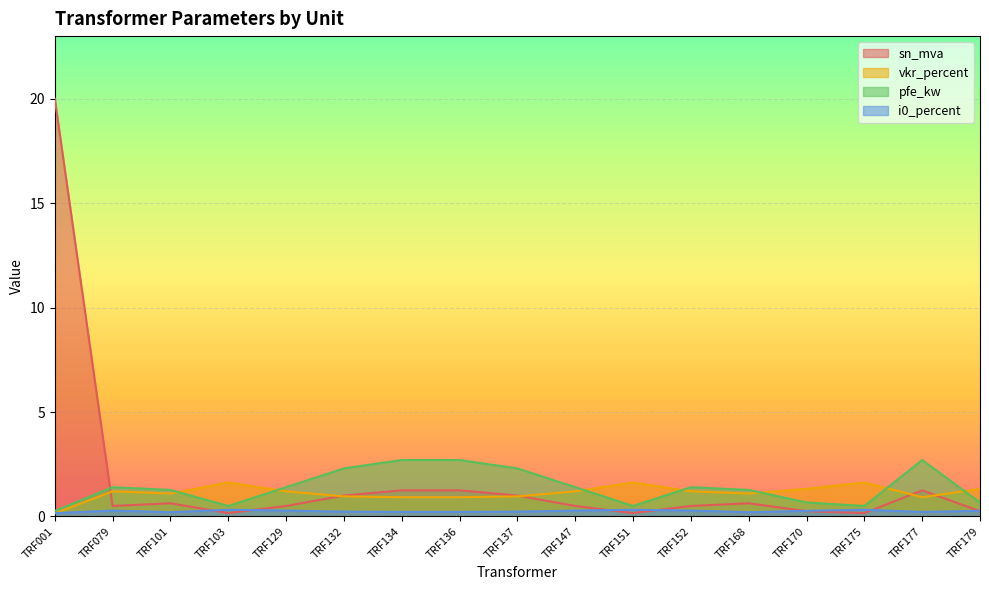

Reading left to right, what are all the values shown in this chart?

sn_mva: 20.0	0.5	0.6	0.2	0.5	1.0	1.2	1.2	1.0	0.5	0.2	0.5	0.6	0.2	0.2	1.2	0.2
vkr_percent: 0.1	1.2	1.1	1.6	1.2	1.0	0.9	0.9	1.0	1.2	1.6	1.2	1.1	1.3	1.6	0.9	1.3
pfe_kw: 0.3	1.4	1.3	0.5	1.4	2.3	2.7	2.7	2.3	1.4	0.5	1.4	1.3	0.7	0.5	2.7	0.7
i0_percent: 0.2	0.3	0.2	0.3	0.3	0.2	0.2	0.2	0.2	0.3	0.3	0.3	0.2	0.3	0.3	0.2	0.3